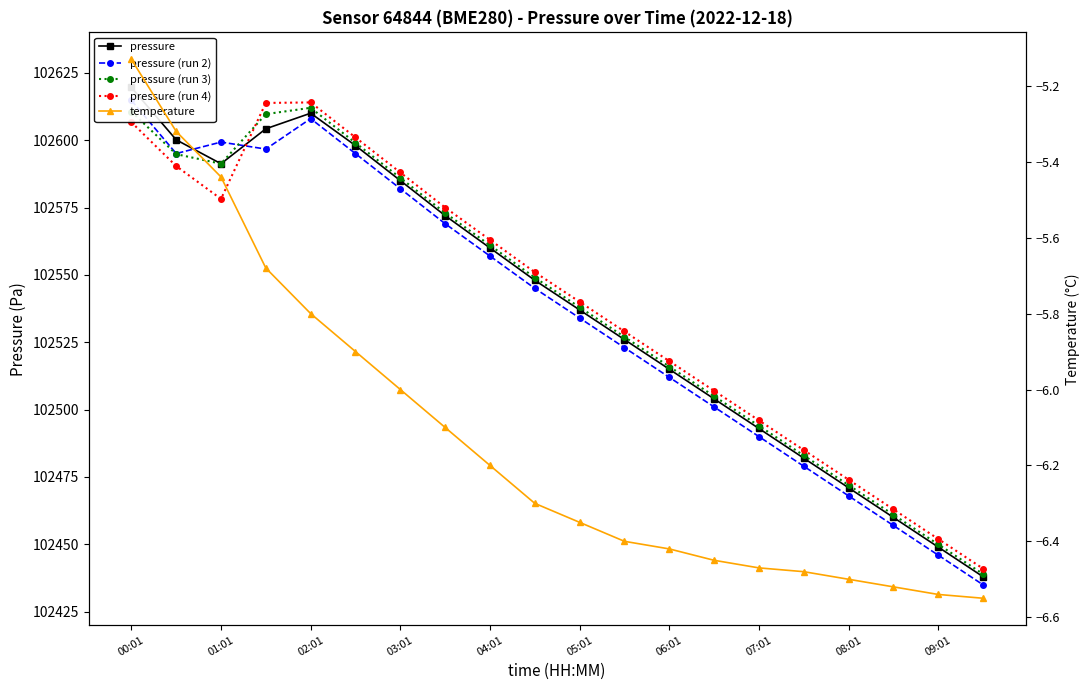

Which series has the largest total across all categories?

pressure (run 4)